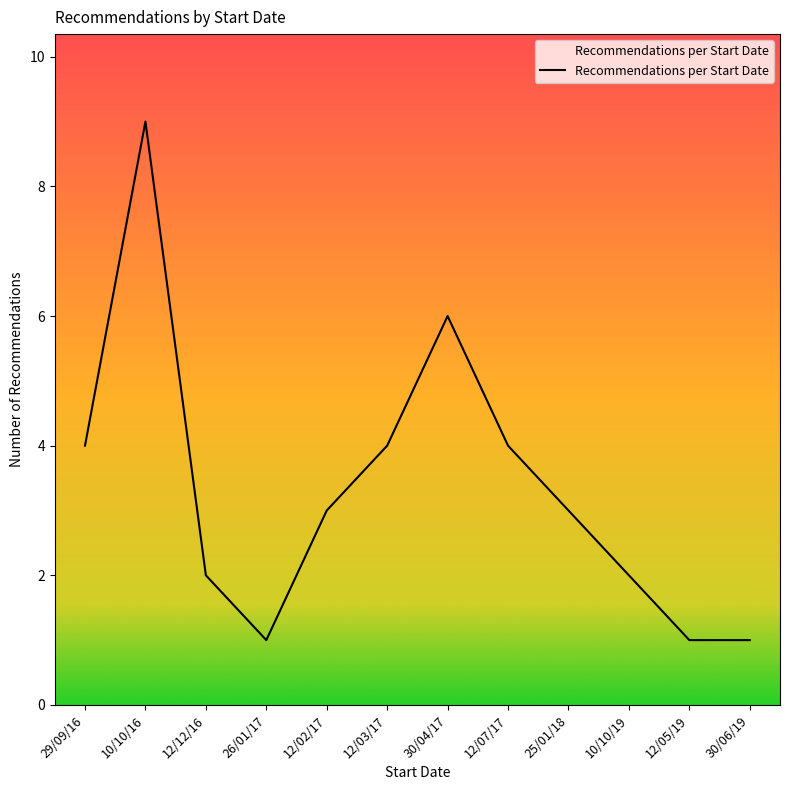

What is the ratio of the value at 12/05/19 to the value at 26/01/17?

1.0